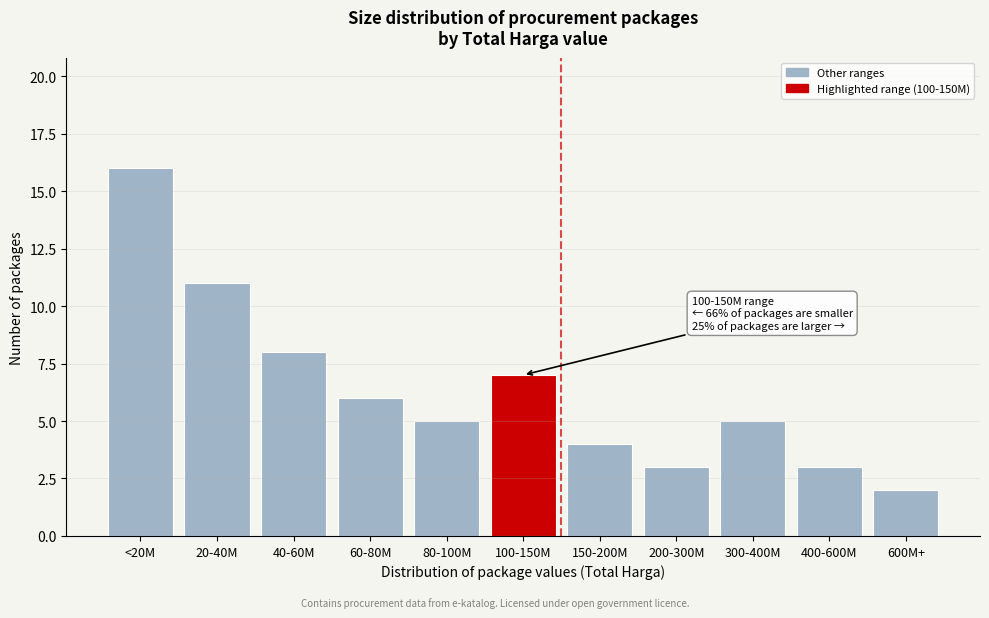

Reading right to left, extract all data points from this chart.

600M+=2	400-600M=3	300-400M=5	200-300M=3	150-200M=4	100-150M=7	80-100M=5	60-80M=6	40-60M=8	20-40M=11	<20M=16